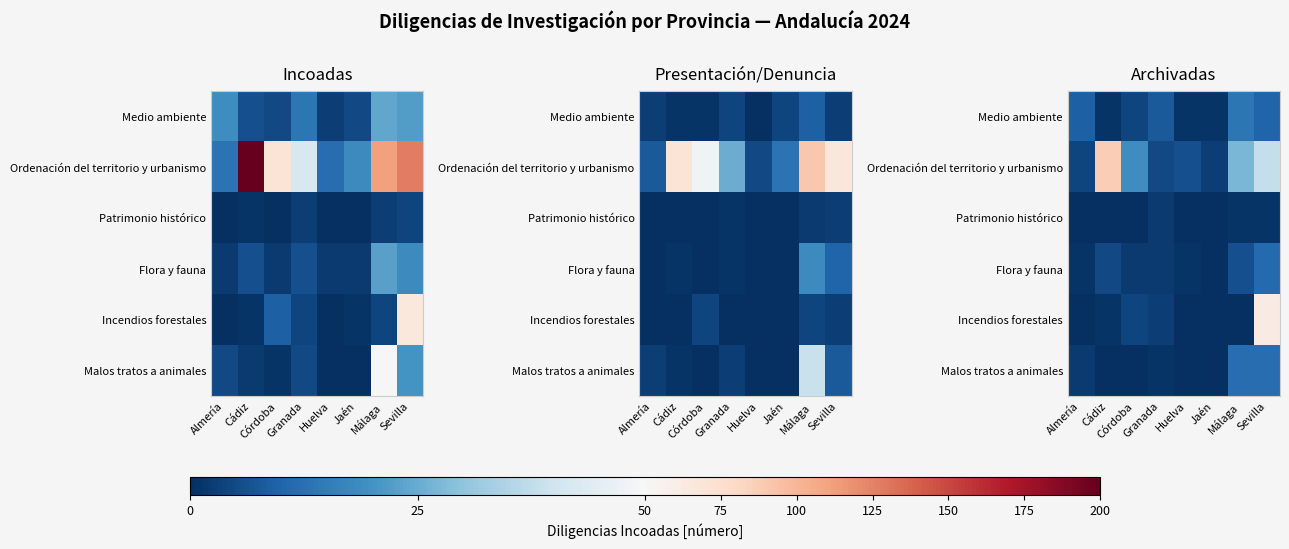

Rank the series at Almería from highest to lowest value.

Medio ambiente, Ordenación del territorio y urbanismo, Malos tratos a animales, Flora y fauna, Patrimonio histórico, Incendios forestales